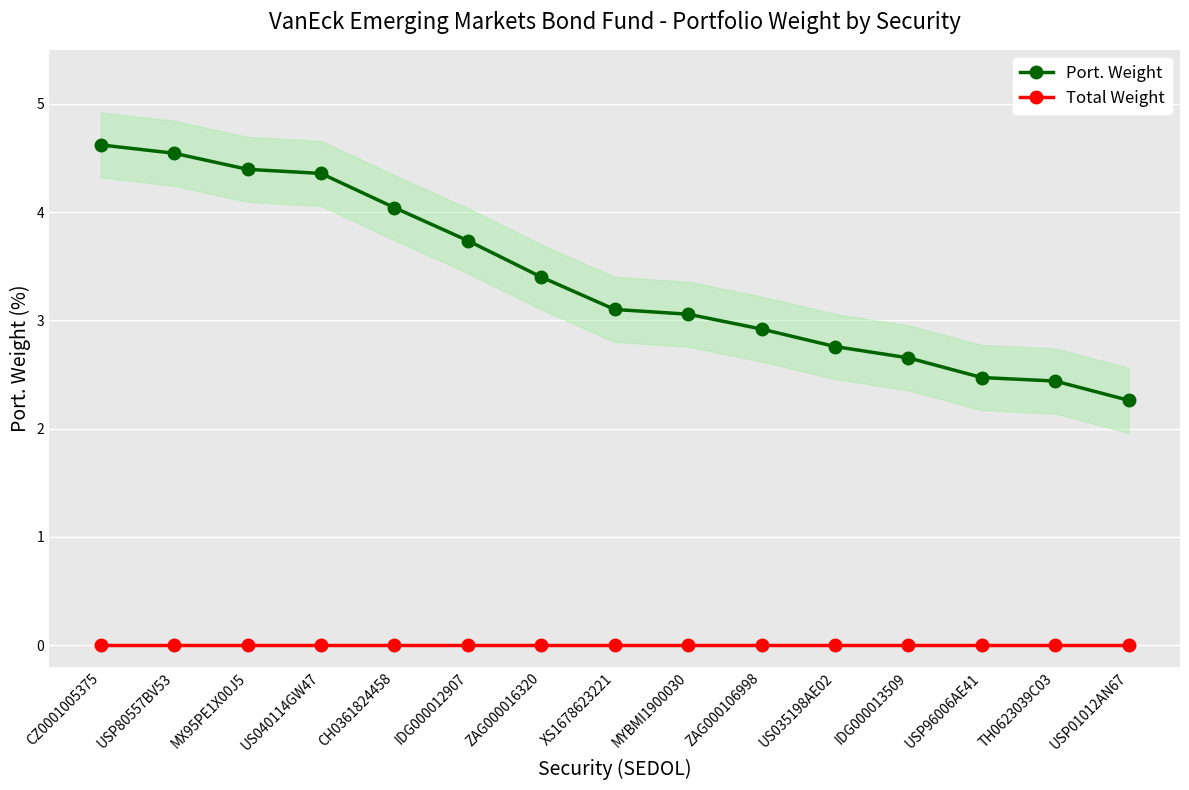

Is this an area chart (filled region under the line)?

No